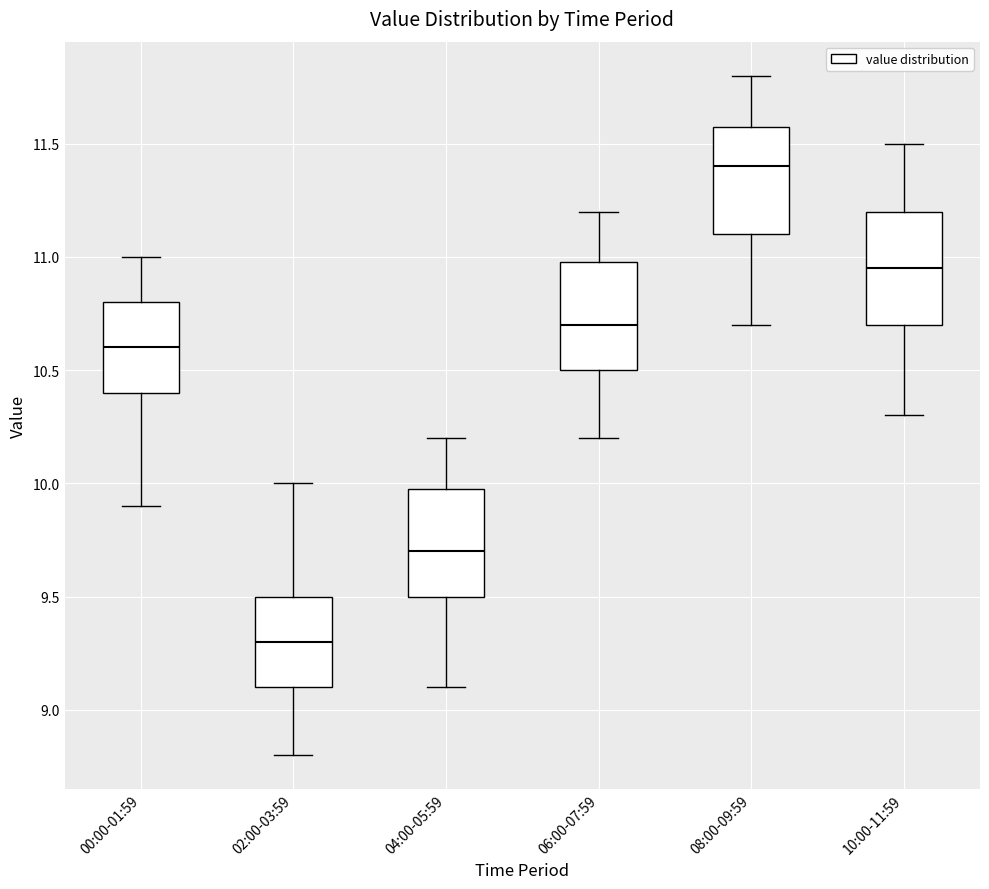

Which box's median line is the lowest?

02:00-03:59